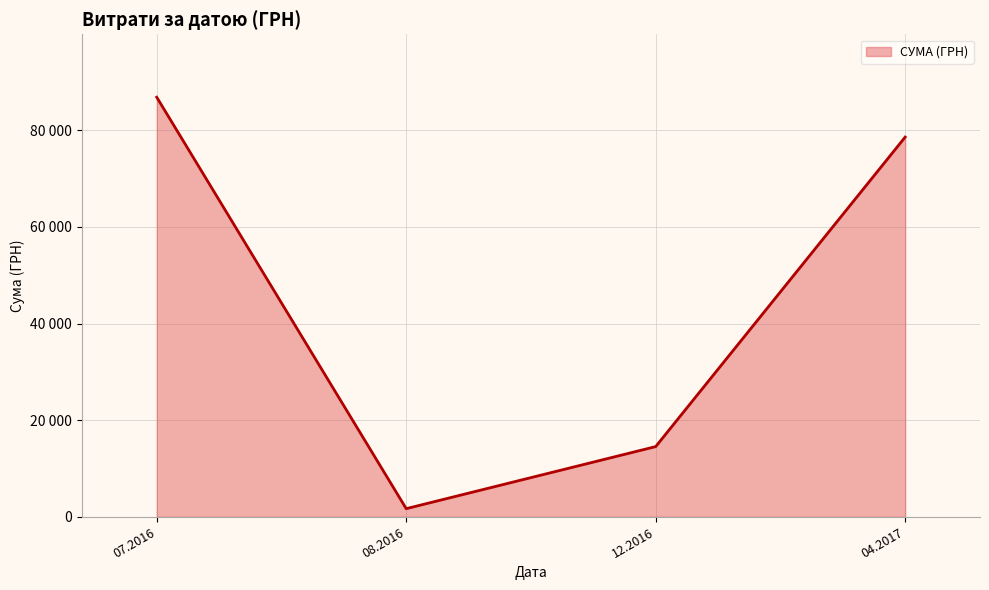

Does the chart have visible grid lines?

Yes